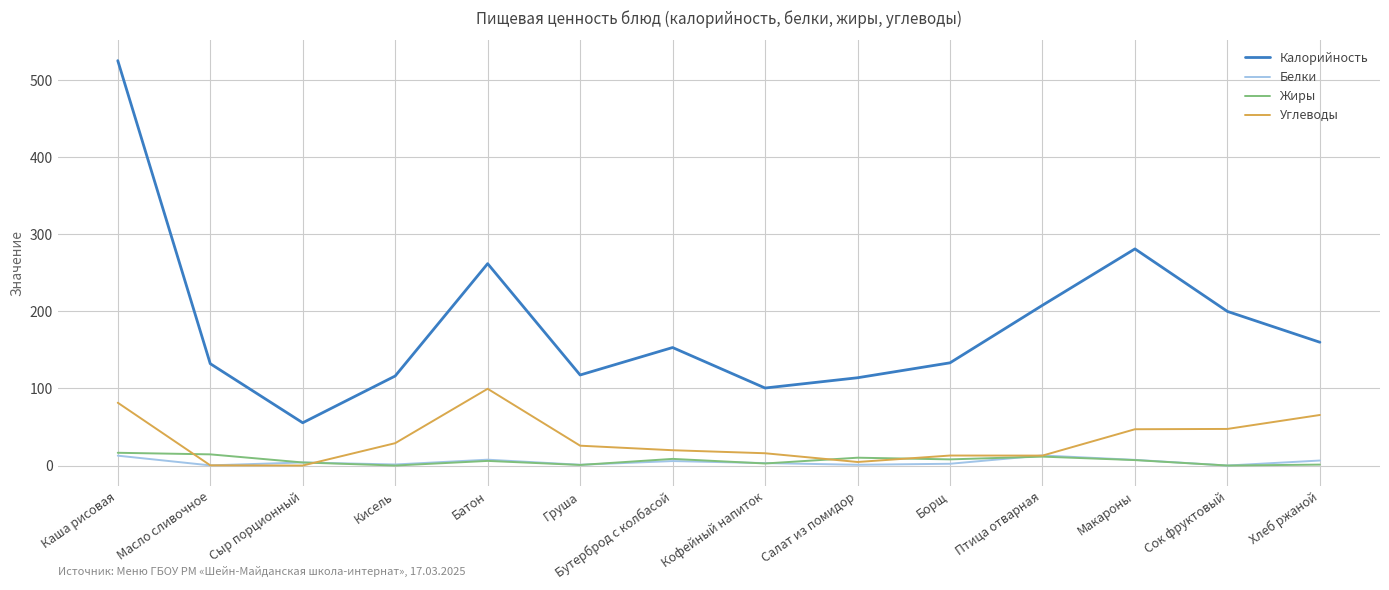

Which series changed the most between Масло сливочное and Птица отварная?

Калорийность